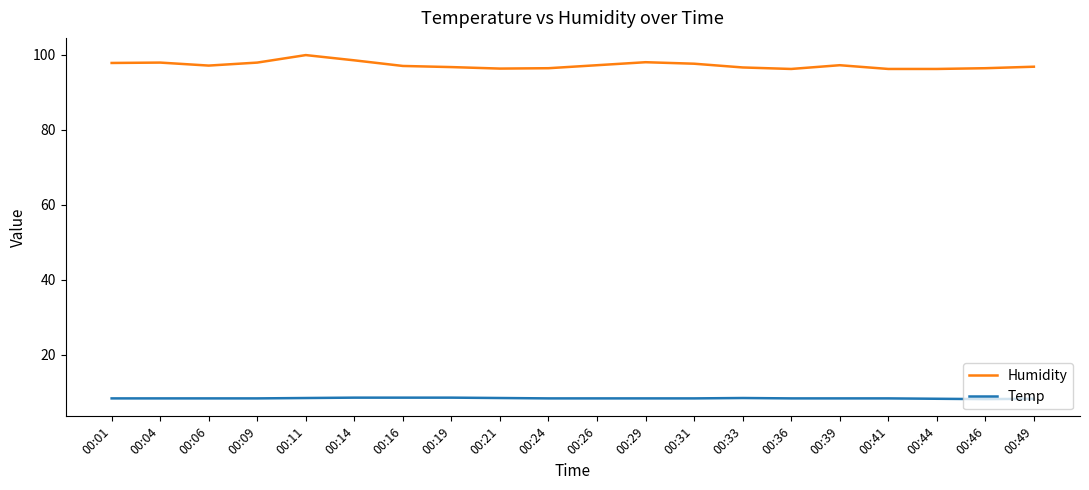

What is the spread (max minus min) of values at 00:41?

87.9